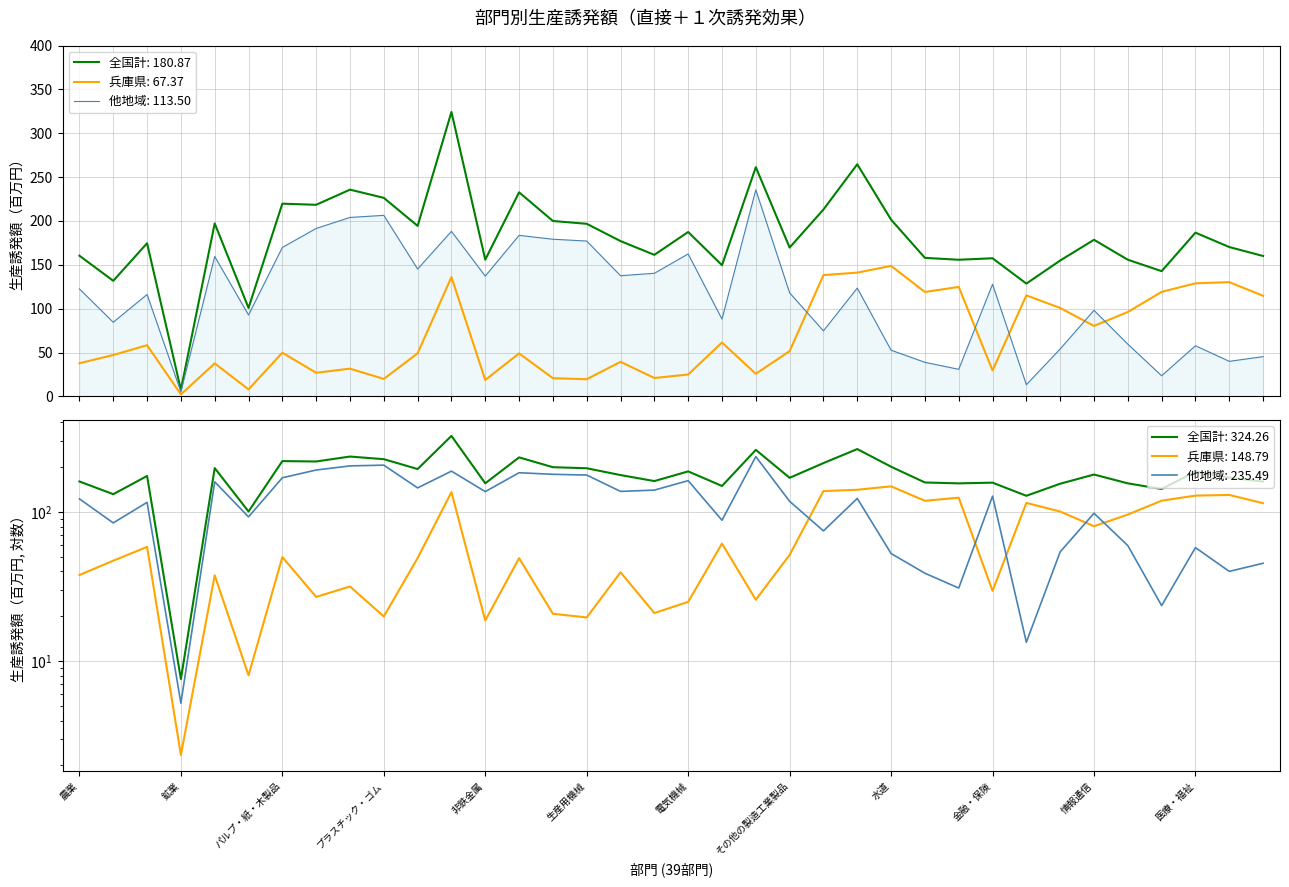

Where is the first local minimum for 兵庫県?

鉱業